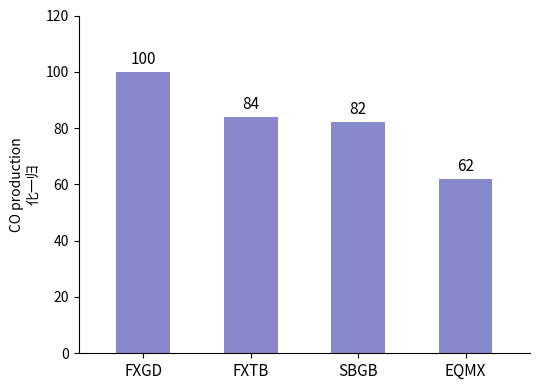

What is the sum of all values?

328